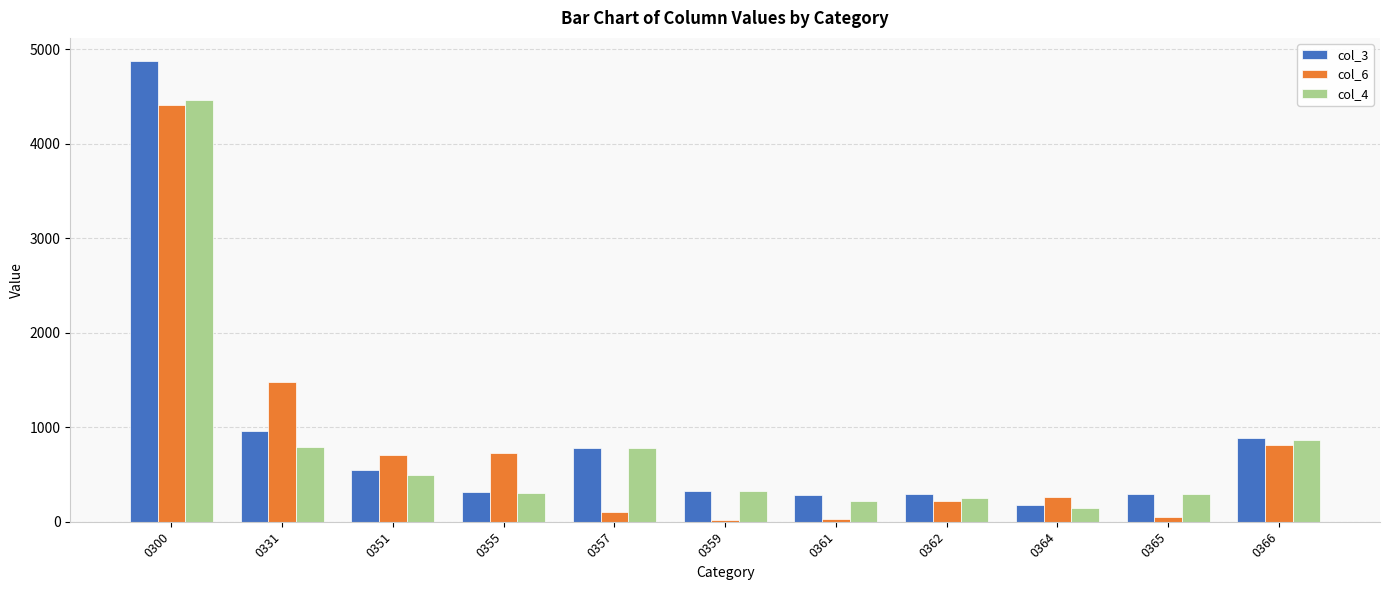

What is the sum of all col_4 values?

8920